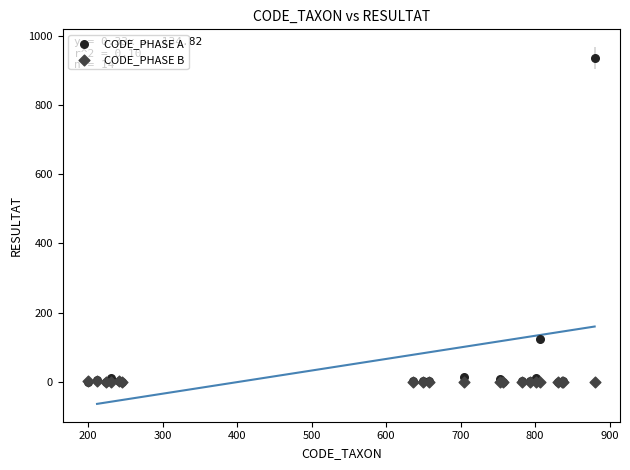

In the CODE_PHASE A series, what Y value is closest to 468?

125